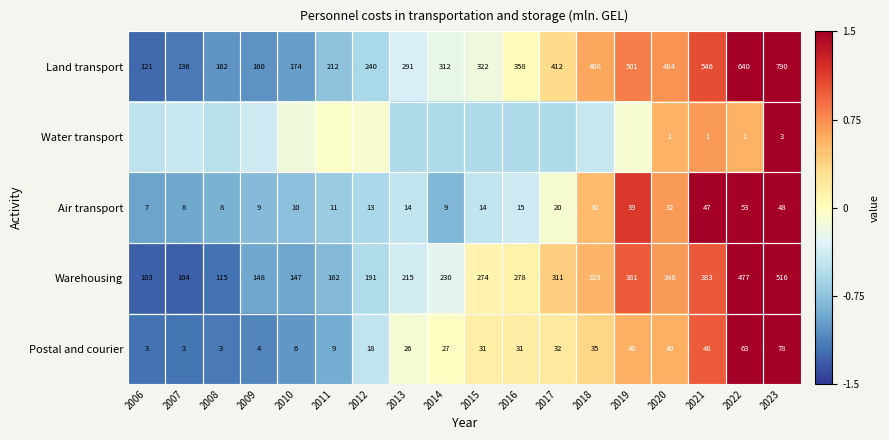

How many values in the Postal and courier series are below 31?

9